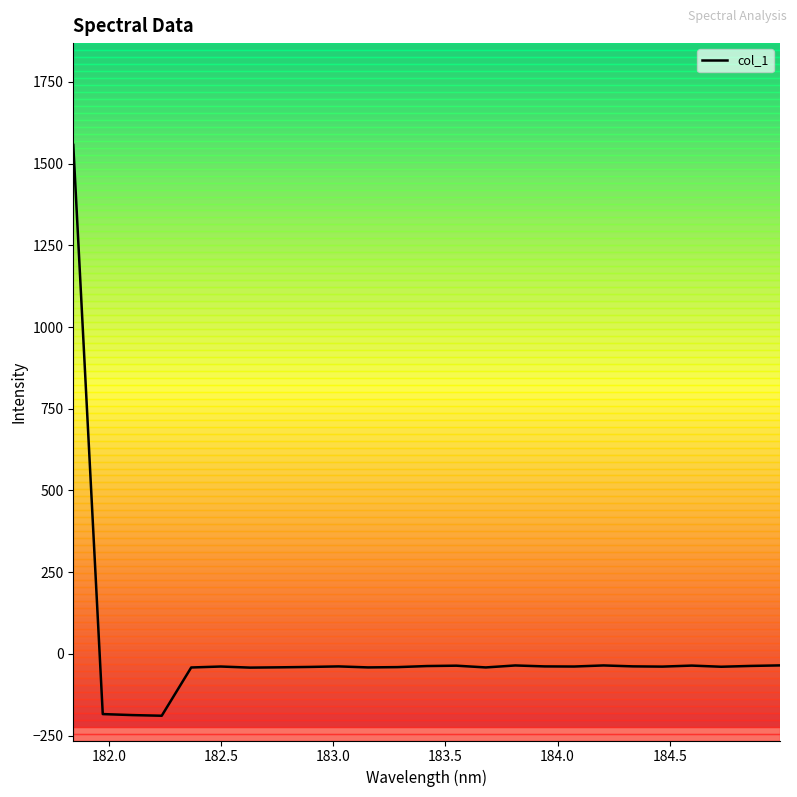

What is the greatest value displayed?

1557.3